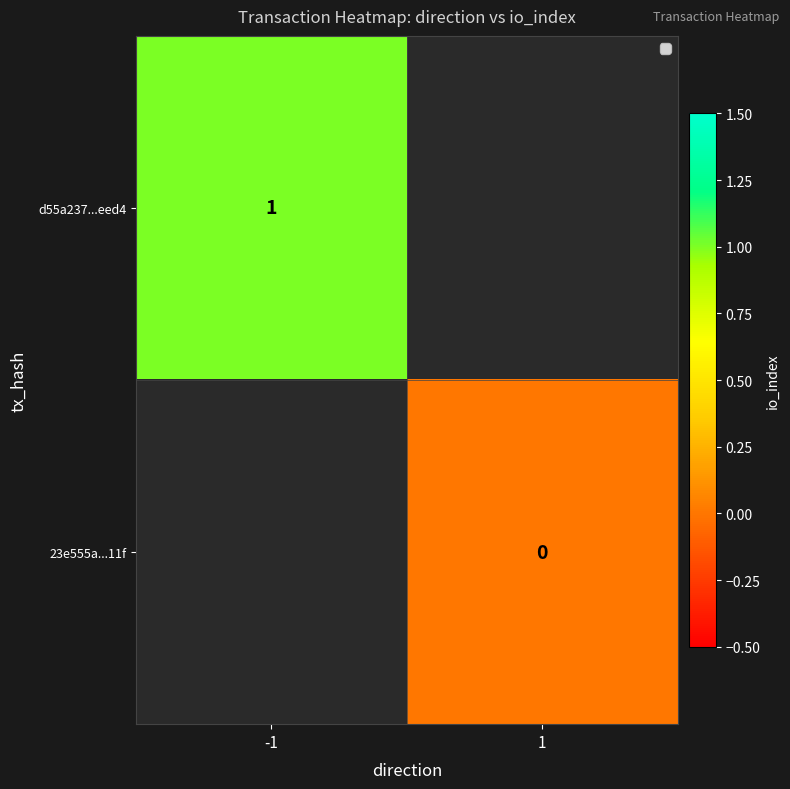

Is the value of 23e555a...11f at 1 greater than the value of d55a237...eed4 at -1?

No